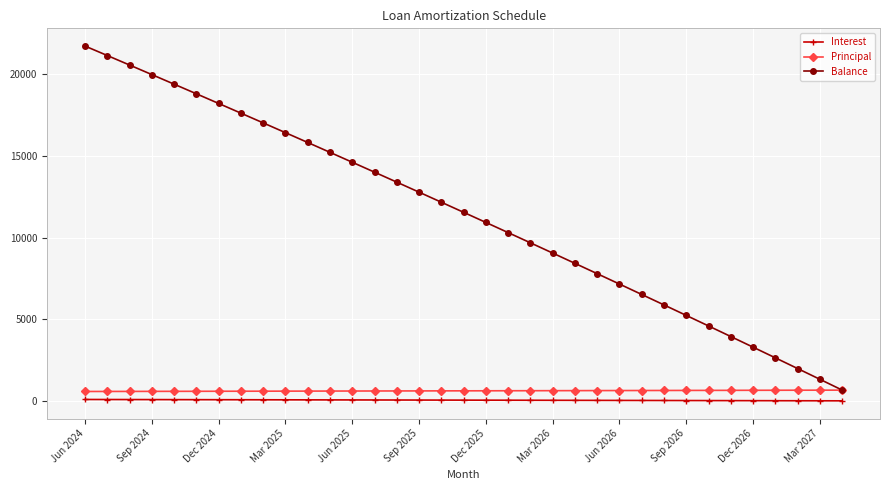

What is the average value of the Principal series?

618.5